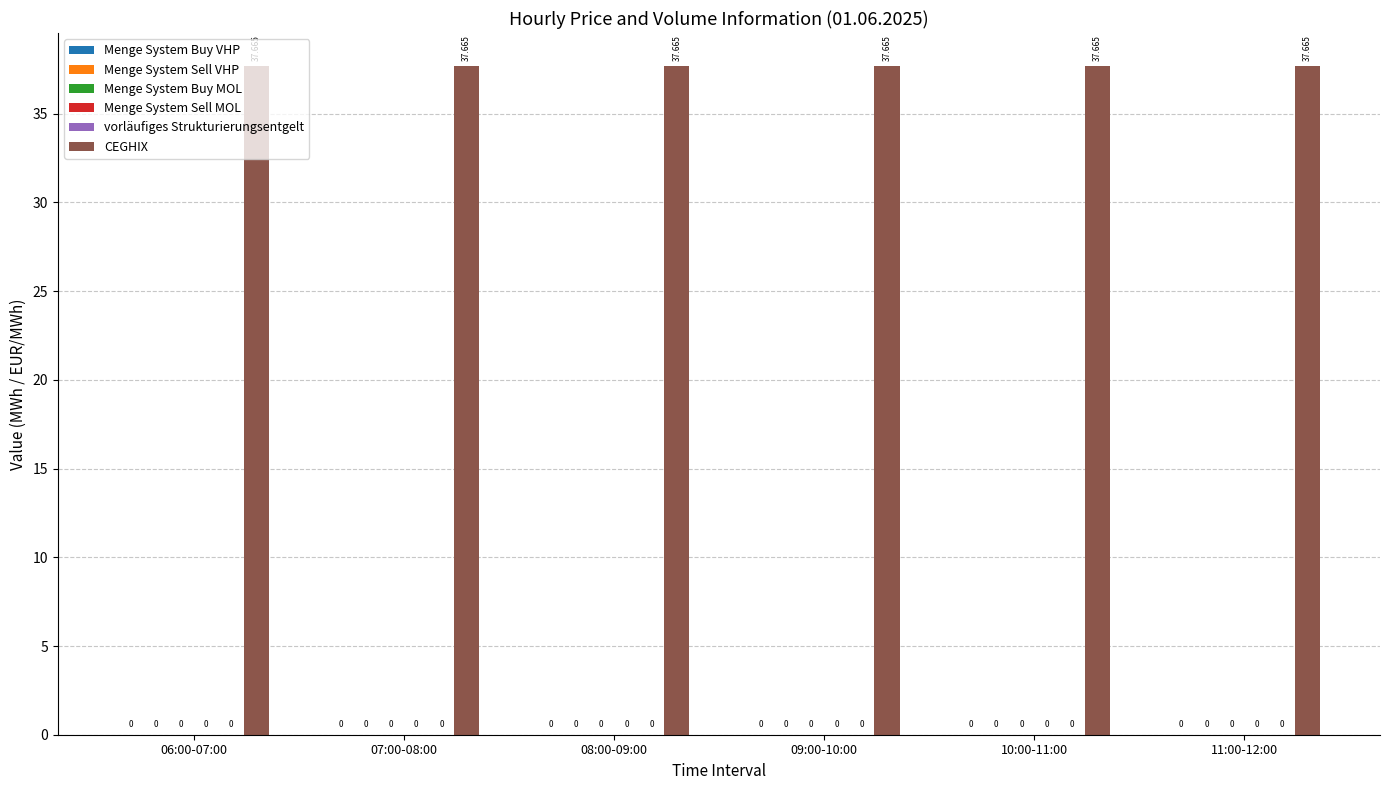

Reading left to right, extract all data points from this chart.

Menge System Buy VHP: 0.0	0.0	0.0	0.0	0.0	0.0
Menge System Sell VHP: 0.0	0.0	0.0	0.0	0.0	0.0
Menge System Buy MOL: 0.0	0.0	0.0	0.0	0.0	0.0
Menge System Sell MOL: 0.0	0.0	0.0	0.0	0.0	0.0
vorläufiges Strukturierungsentgelt: 0.0	0.0	0.0	0.0	0.0	0.0
CEGHIX: 37.7	37.7	37.7	37.7	37.7	37.7